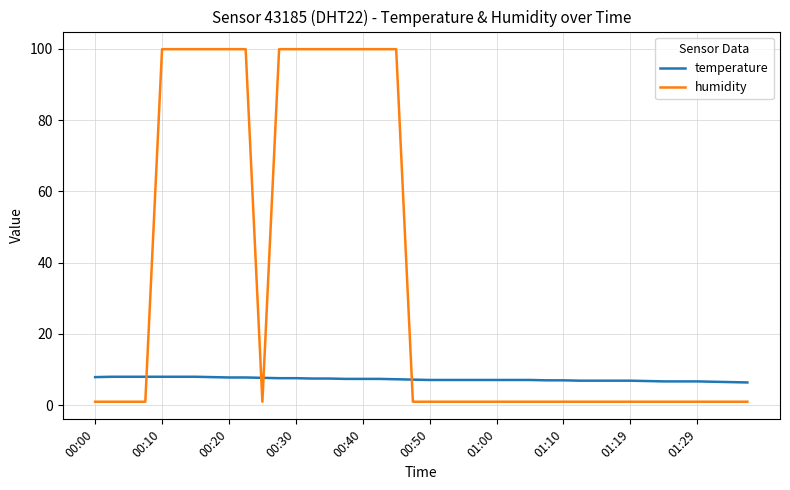

Is this an area chart (filled region under the line)?

No